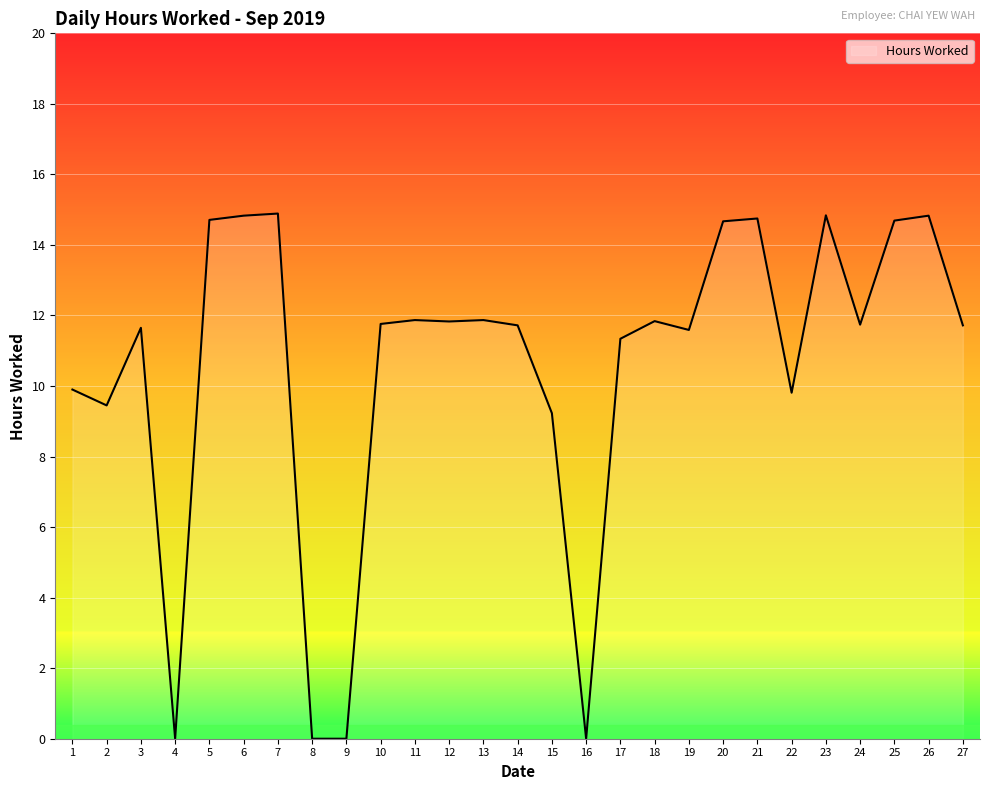

At which label does the data first exceed 11?

3